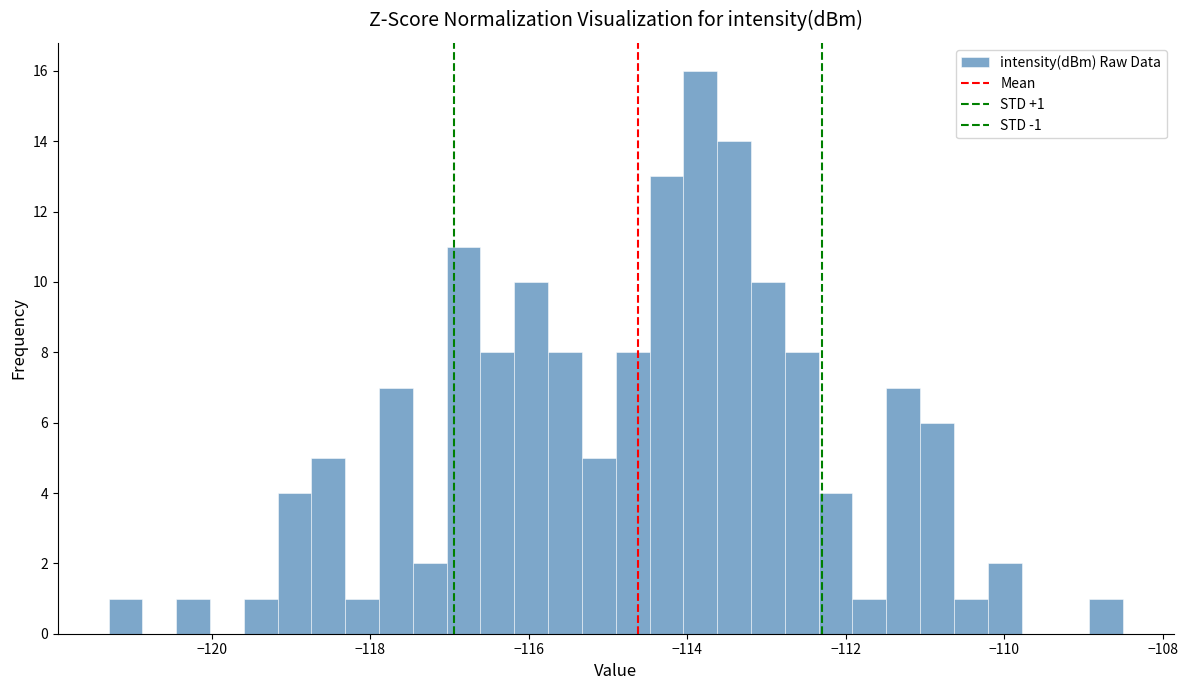

Around what value on the x-axis is the tallest bar? Give the approximate position of its centre, as read against the axis.

-113.8